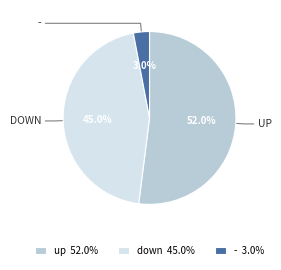

Is there a majority slice in this chart?

Yes